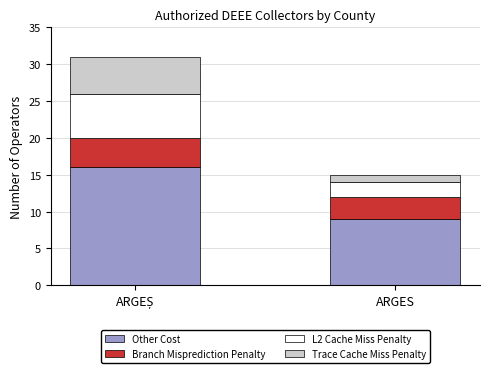

Reading left to right, what are the values for Other Cost?

16	9